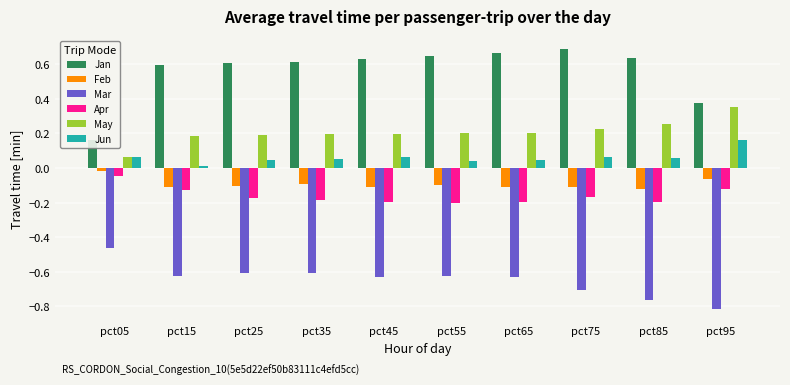

Rank the categories by Jun value from highest to lowest.

pct95, pct05, pct75, pct45, pct85, pct35, pct65, pct25, pct55, pct15